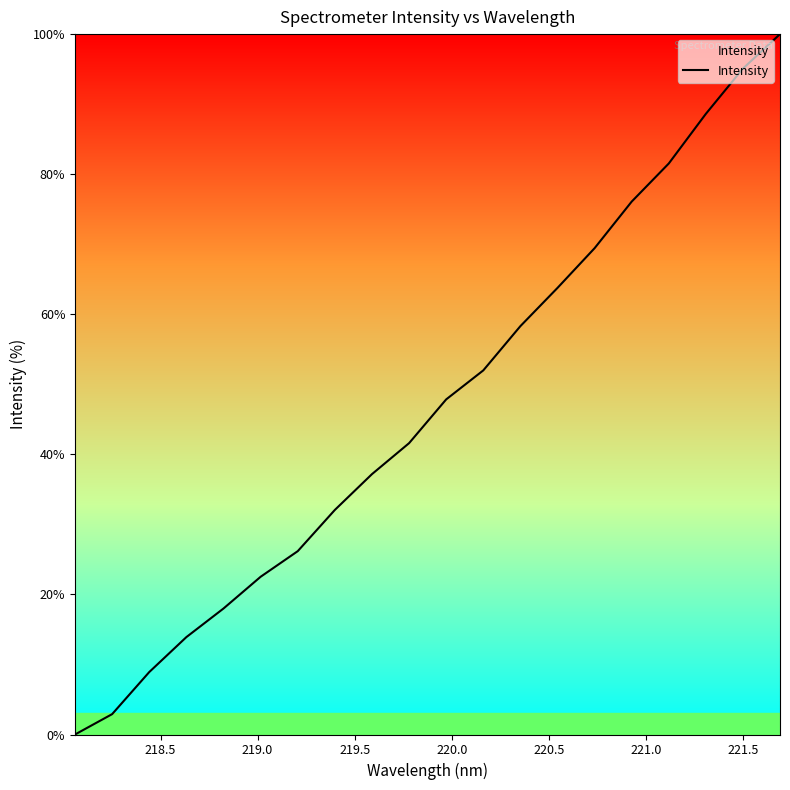

How many positive values are there?

19